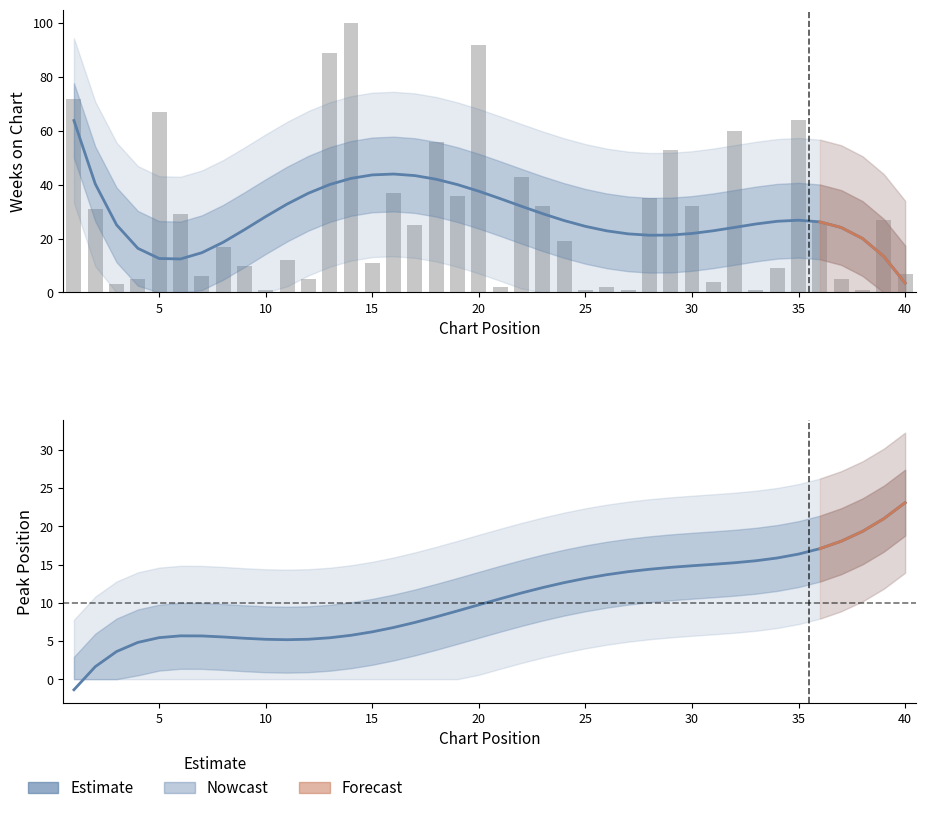

What is the value of the 34th bar from the left?

9